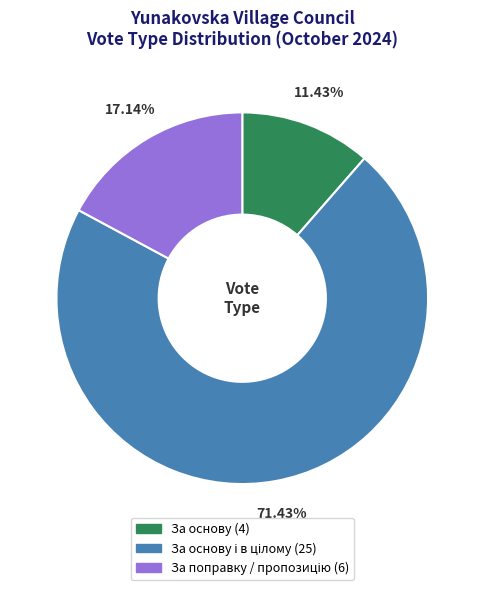

Is there a majority slice in this chart?

Yes